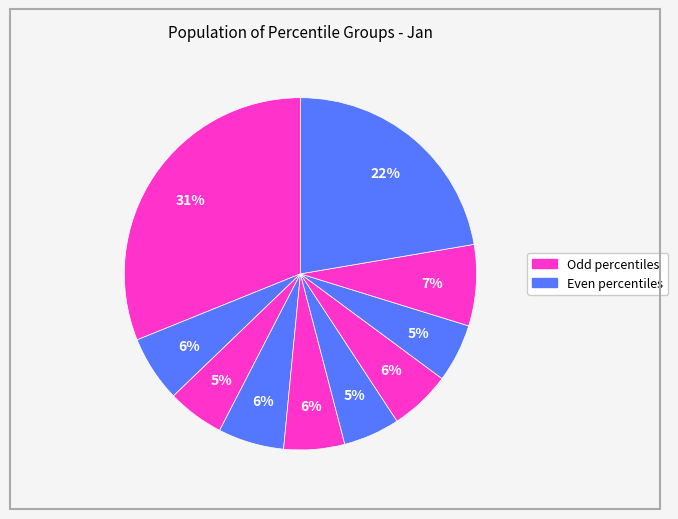

Which slice is the largest?

pct05